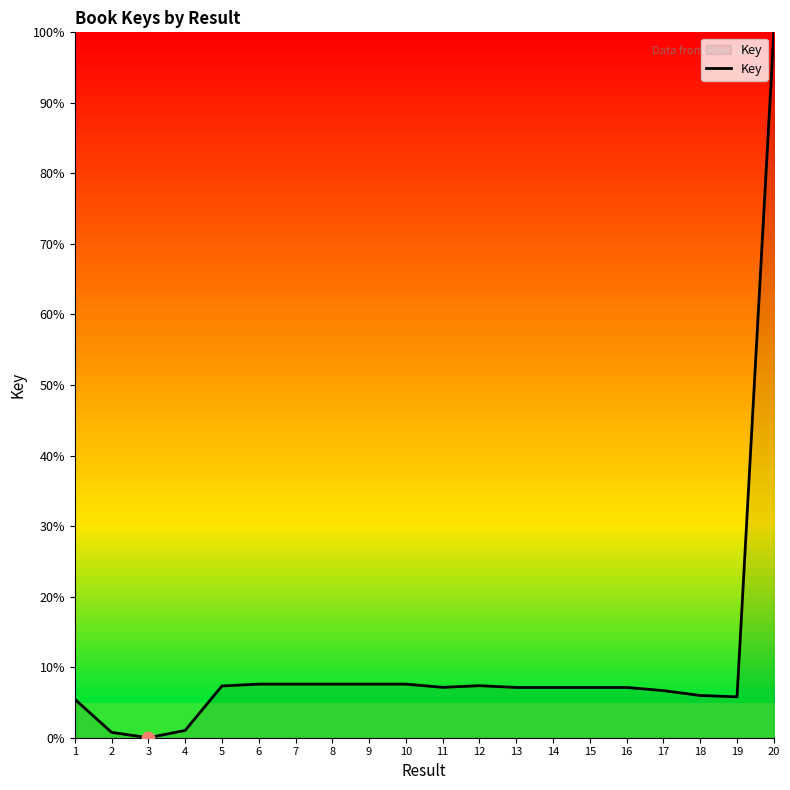

What is the change in value from 5 to 16?

-0.2